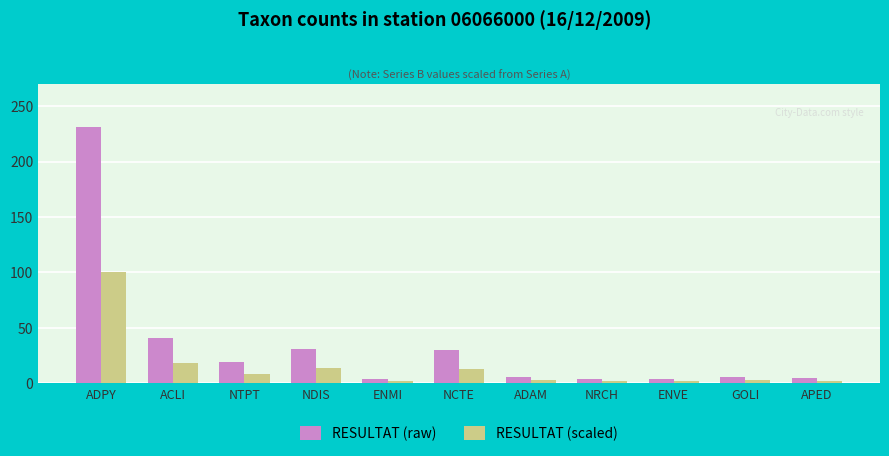

How many data points in RESULTAT (scaled) are less than 3?

4